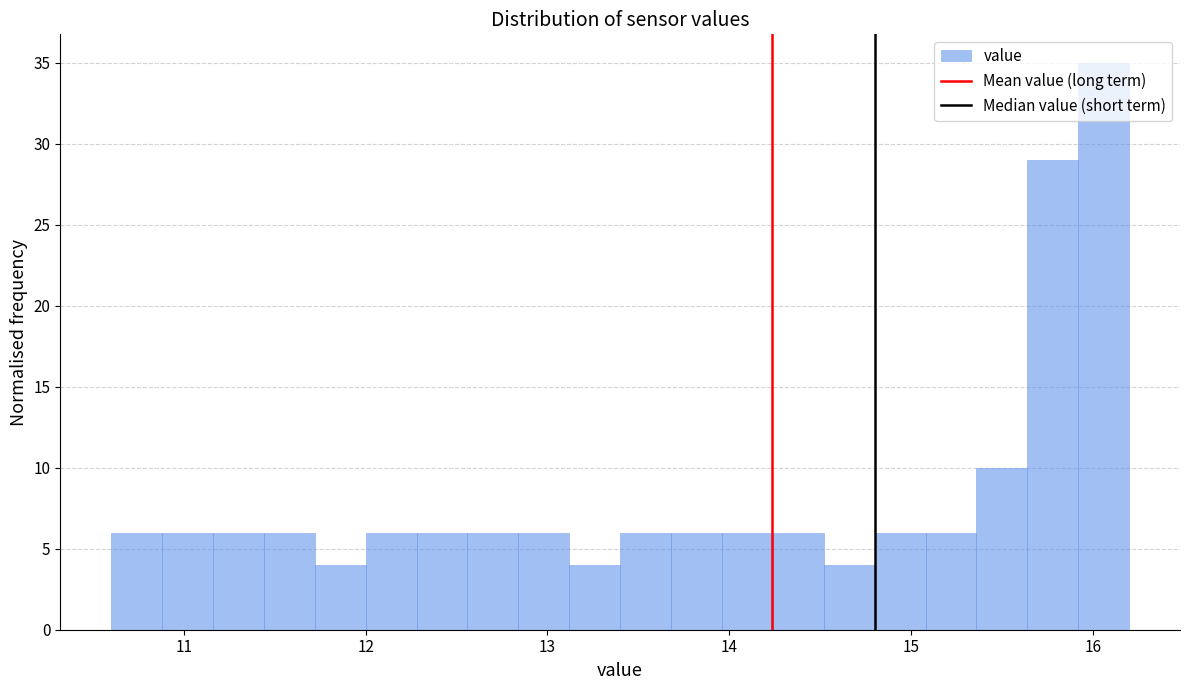

Around what value on the x-axis is the tallest bar? Give the approximate position of its centre, as read against the axis.

16.1